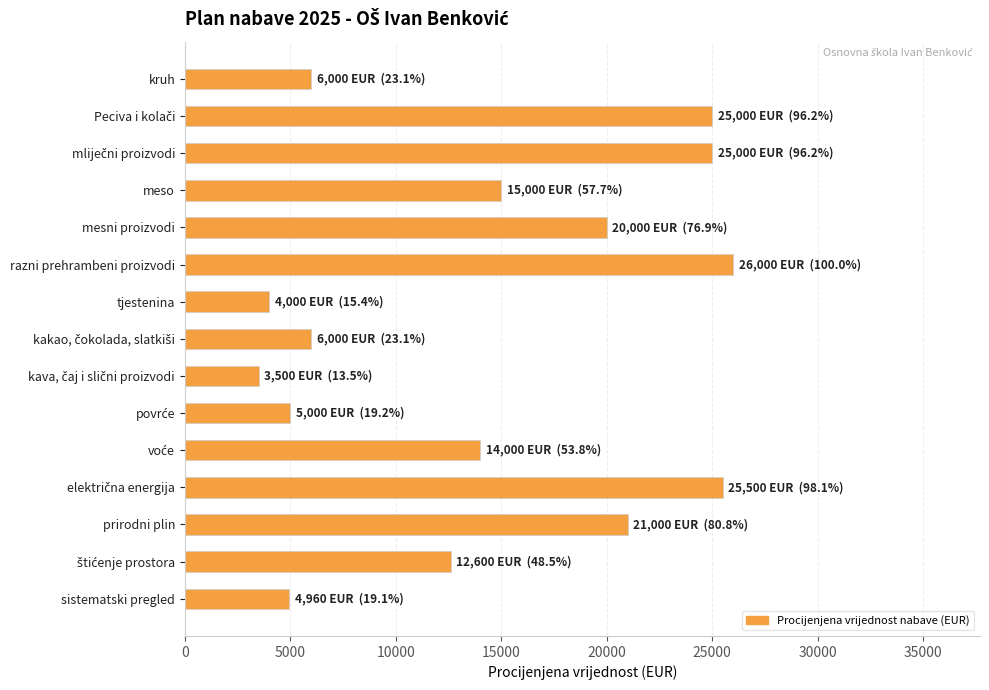

True or false: the data shows 10408 at mesni proizvodi.

False